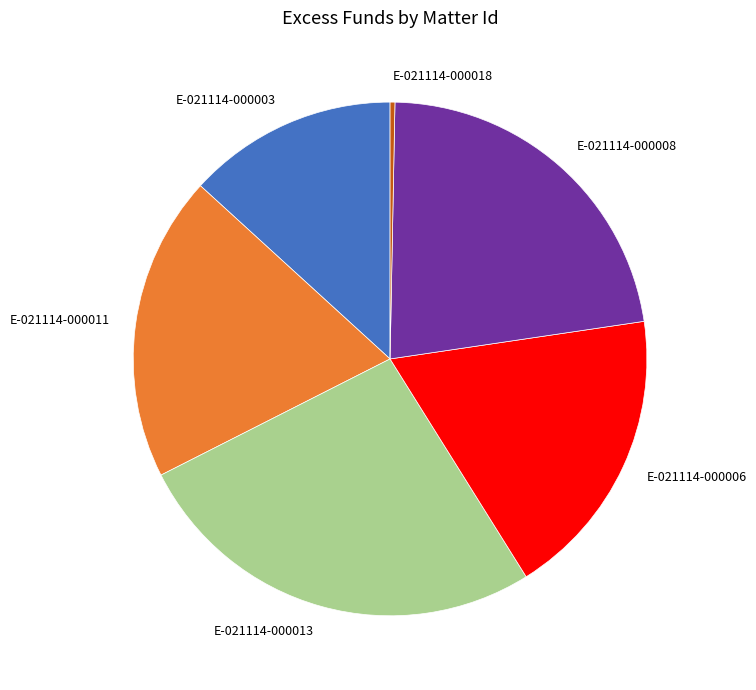

Is the sum of E-021114-000008 and E-021114-000013 greater than half?

No